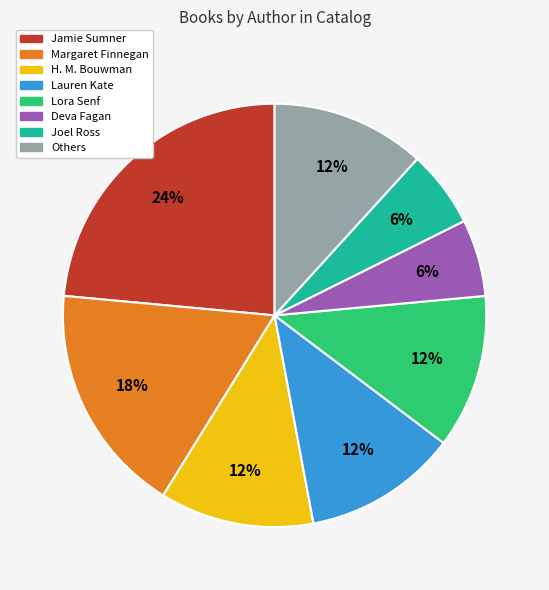

Is there any slice that represents more than half of the pie?

No